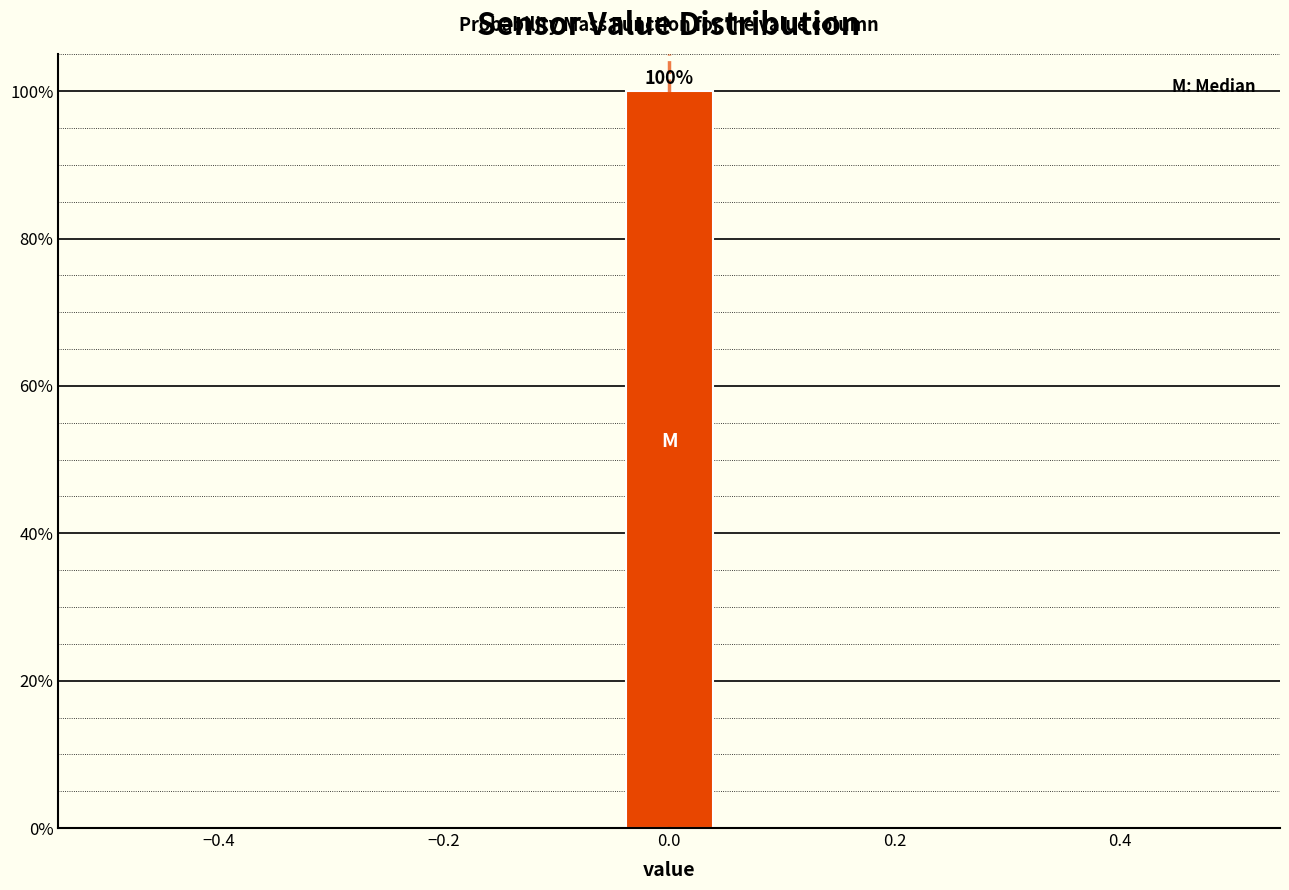

Over which range of the x-axis is the bar tallest?

-0.04 to 0.04